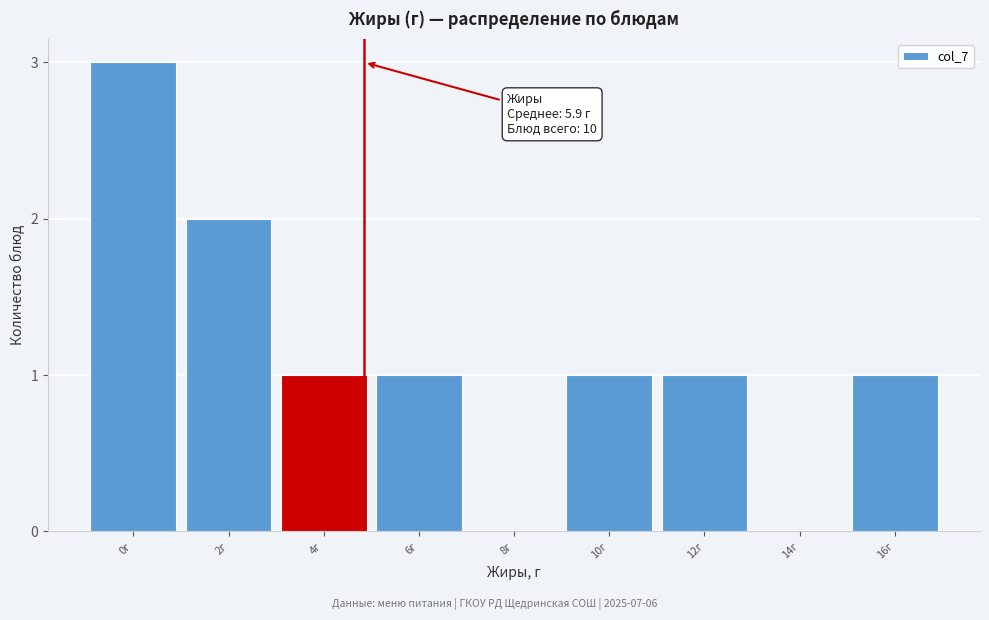

Reading left to right, transcribe all the data shown in this chart.

0г=3	2г=2	4г=1	6г=1	8г=0	10г=1	12г=1	14г=0	16г=1